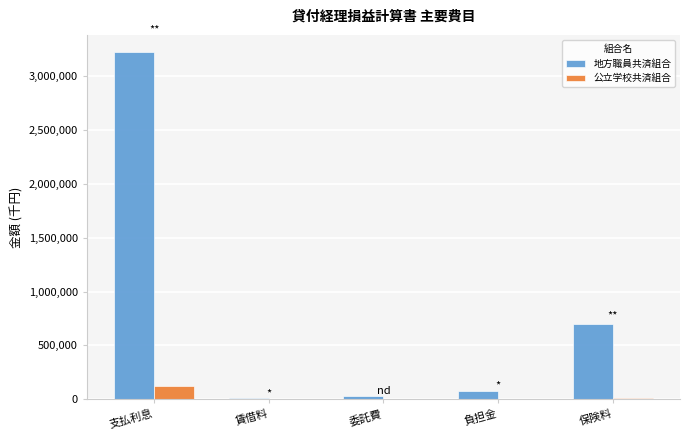

At which category does the chart reach its peak across all series?

支払利息